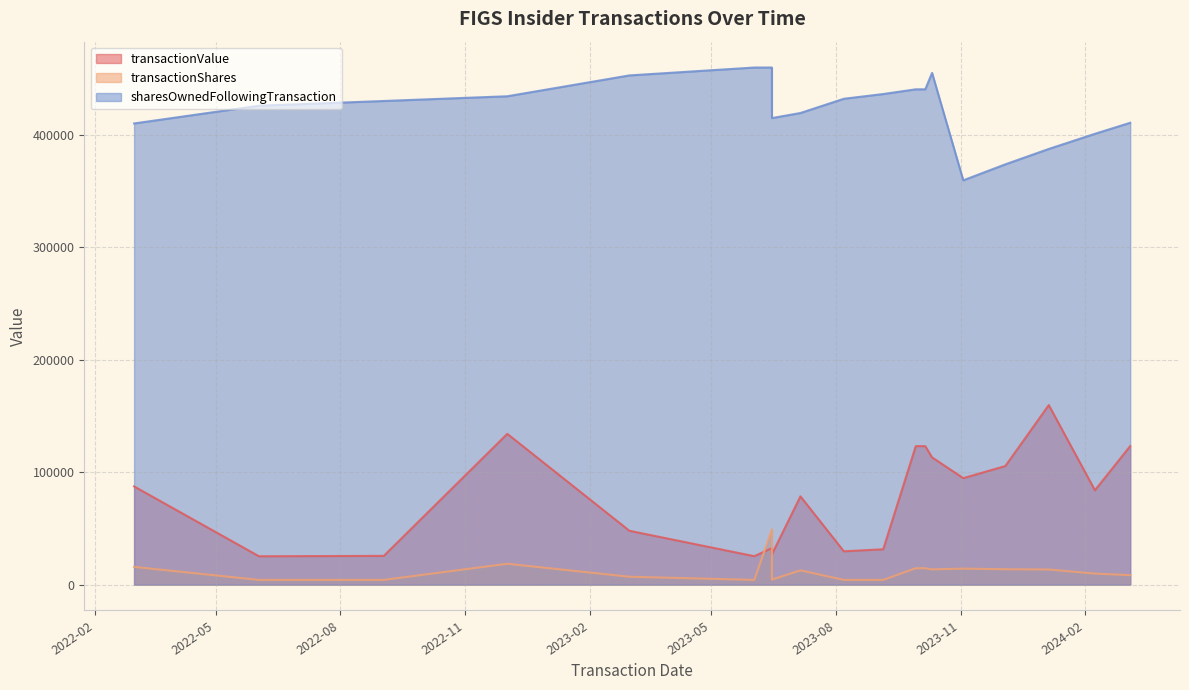

True or false: sharesOwnedFollowingTransaction and transactionShares intersect in this chart.

False